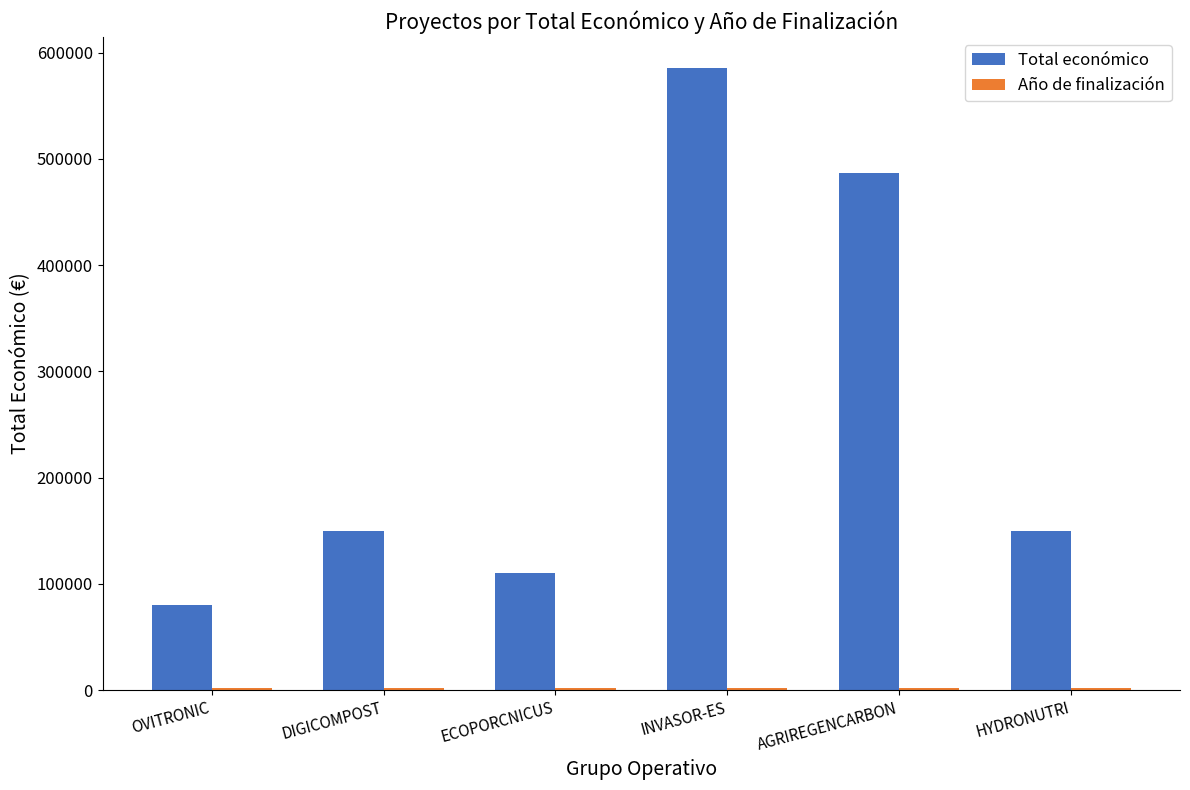

Which label corresponds to the largest value in the chart?

INVASOR-ES